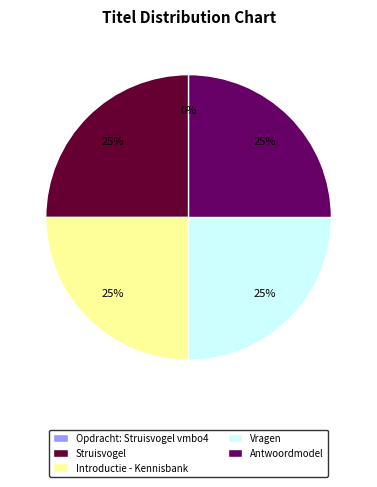

To the nearest percent, what portion does Introductie - Kennisbank represent?

25%